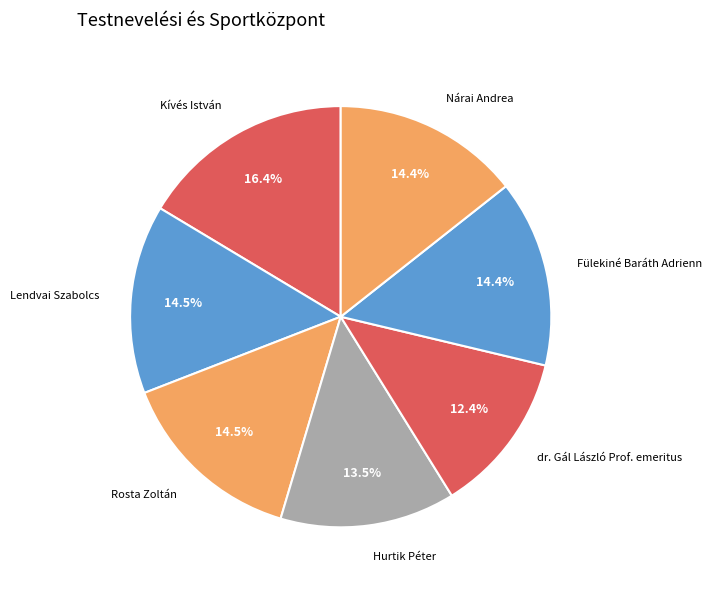

To the nearest percent, what is the average slice percentage?

14%